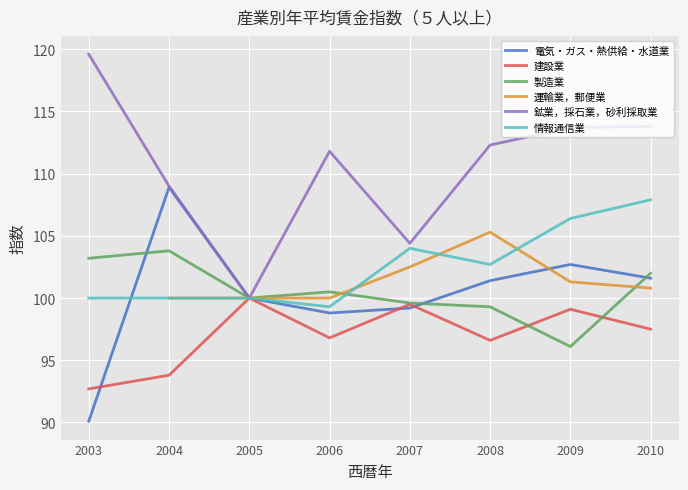

Is it true that 情報通信業 equals 100.0 at 2004?

True